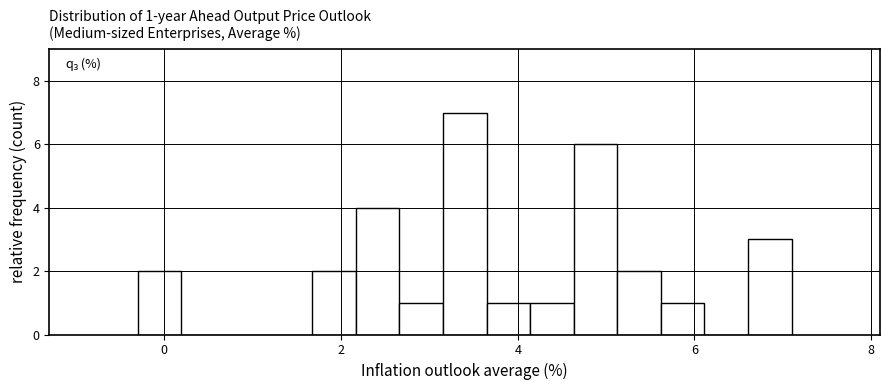

Around what value on the x-axis is the tallest bar? Give the approximate position of its centre, as read against the axis.

3.4